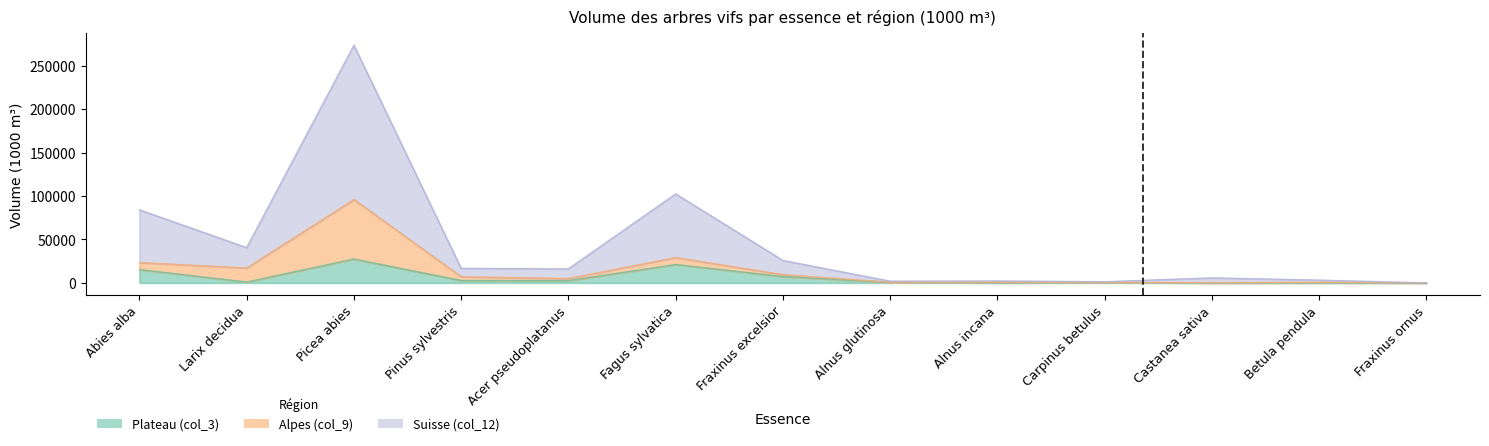

How many values in Plateau (col_3) are above zero?

12